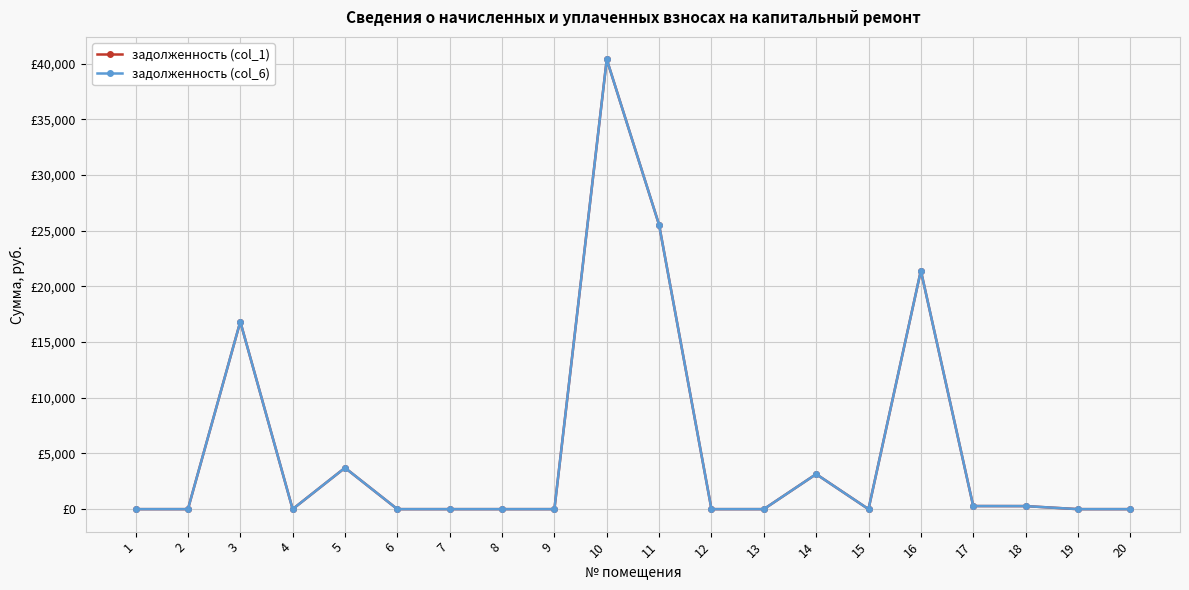

Does the chart have visible grid lines?

Yes